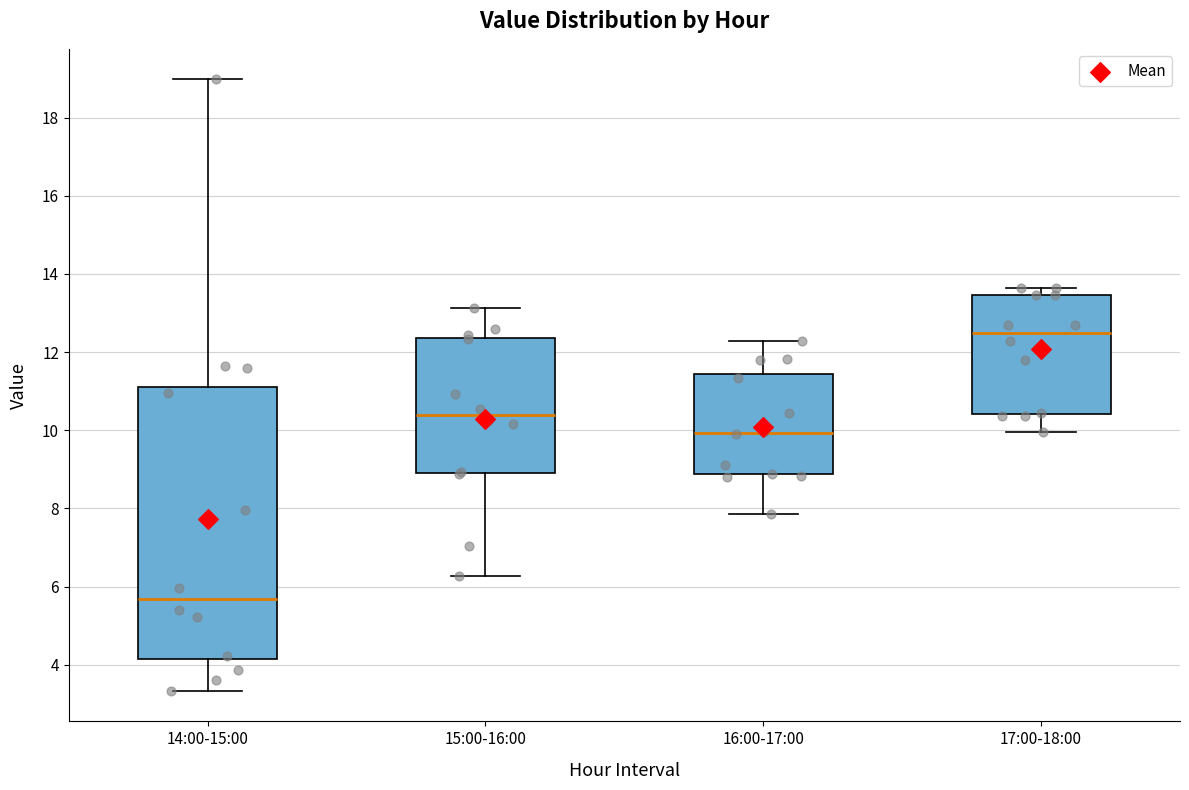

Reading left to right, transcribe this box plot: for each box, give where its median line is, the range the box spans, and where its two whiskers end, as read against the y-axis. The values are not printed on the chart, so give them approximately, as read against the axis.

14:00-15:00: median 5.6, box 4.2 to 11.2, whiskers 3.4 to 19.0
15:00-16:00: median 10.4, box 9.0 to 12.4, whiskers 6.2 to 13.2
16:00-17:00: median 10.0, box 8.8 to 11.4, whiskers 7.8 to 12.2
17:00-18:00: median 12.4, box 10.4 to 13.4, whiskers 10.0 to 13.6